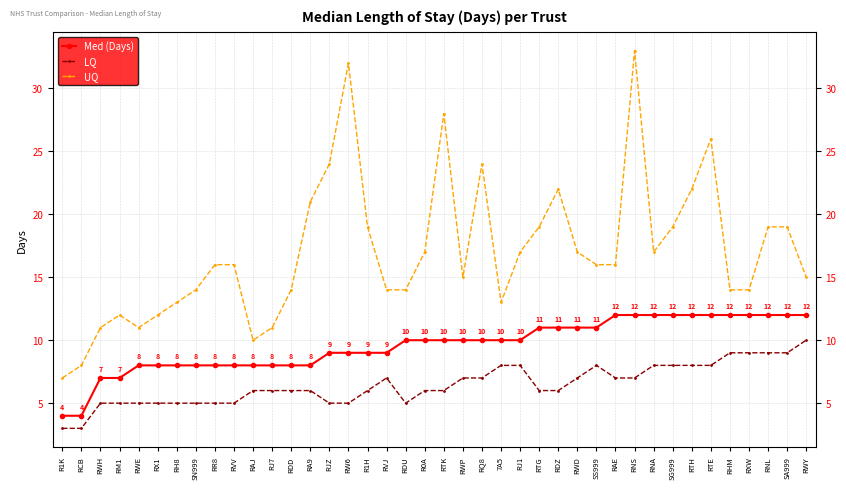

How many lines are shown in the chart?

3